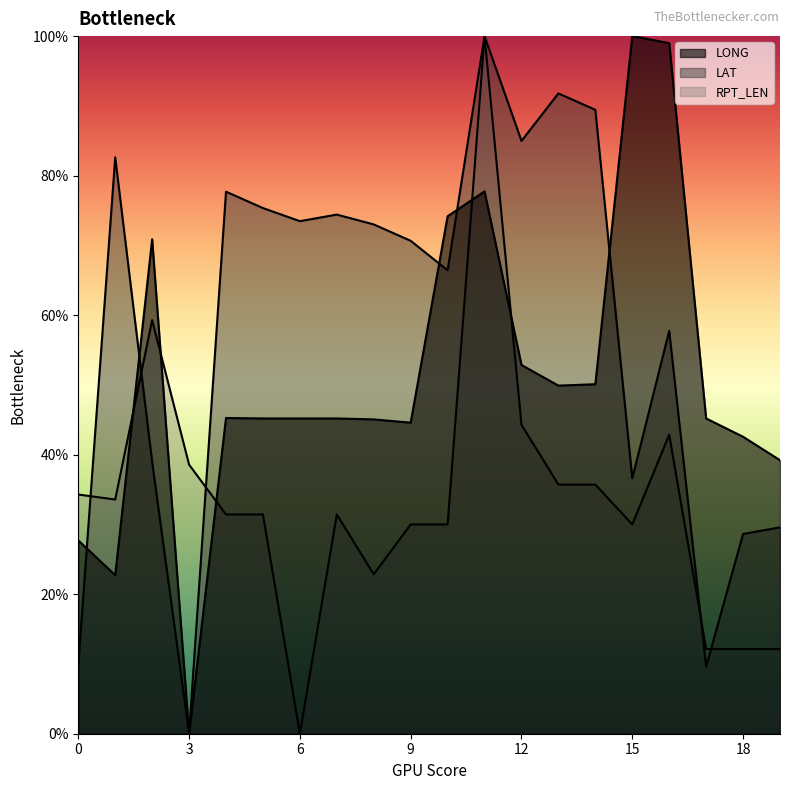

How many lines are shown in the chart?

3